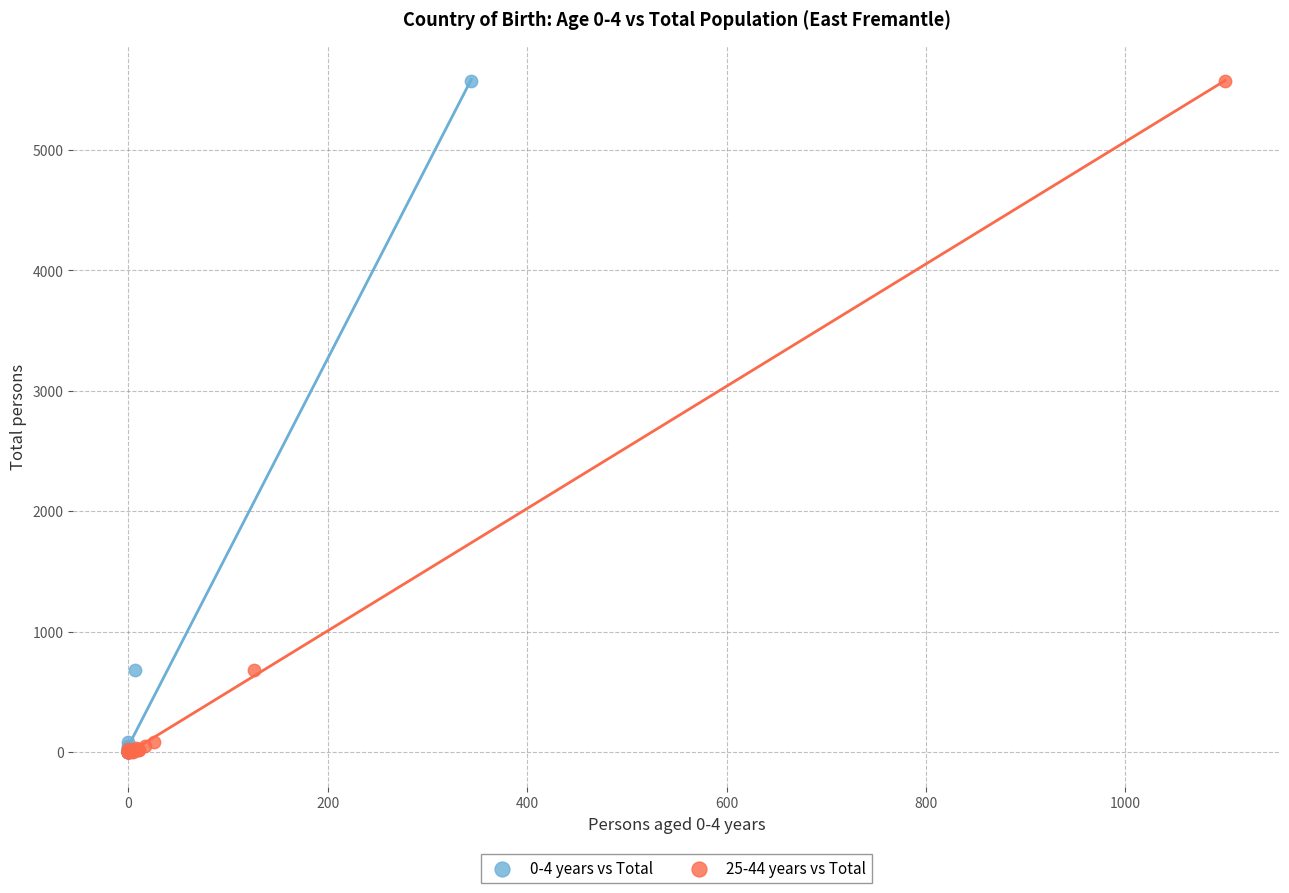

What are all the series names shown in the legend?

0-4 years vs Total, 25-44 years vs Total